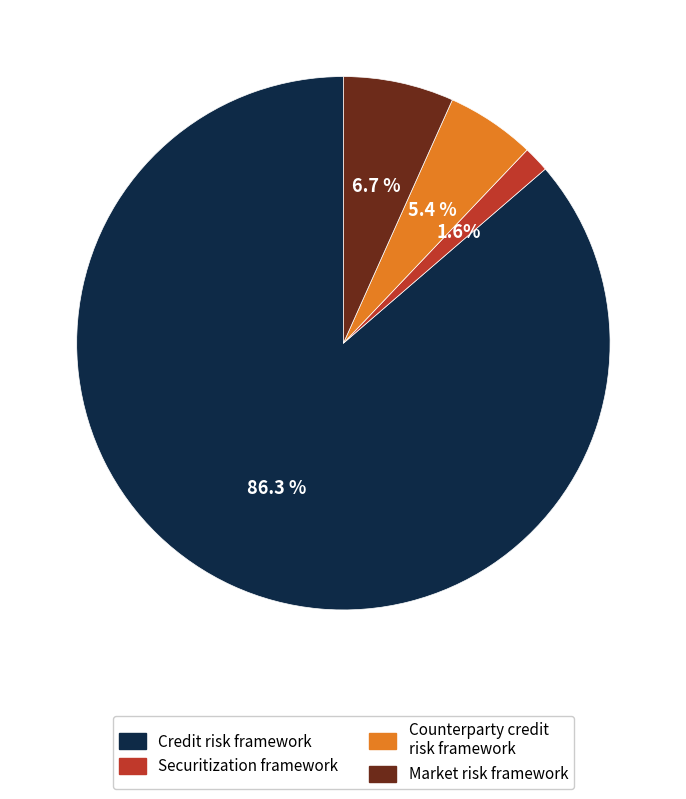

Is it true that Credit risk framework is 86% of the pie?

True